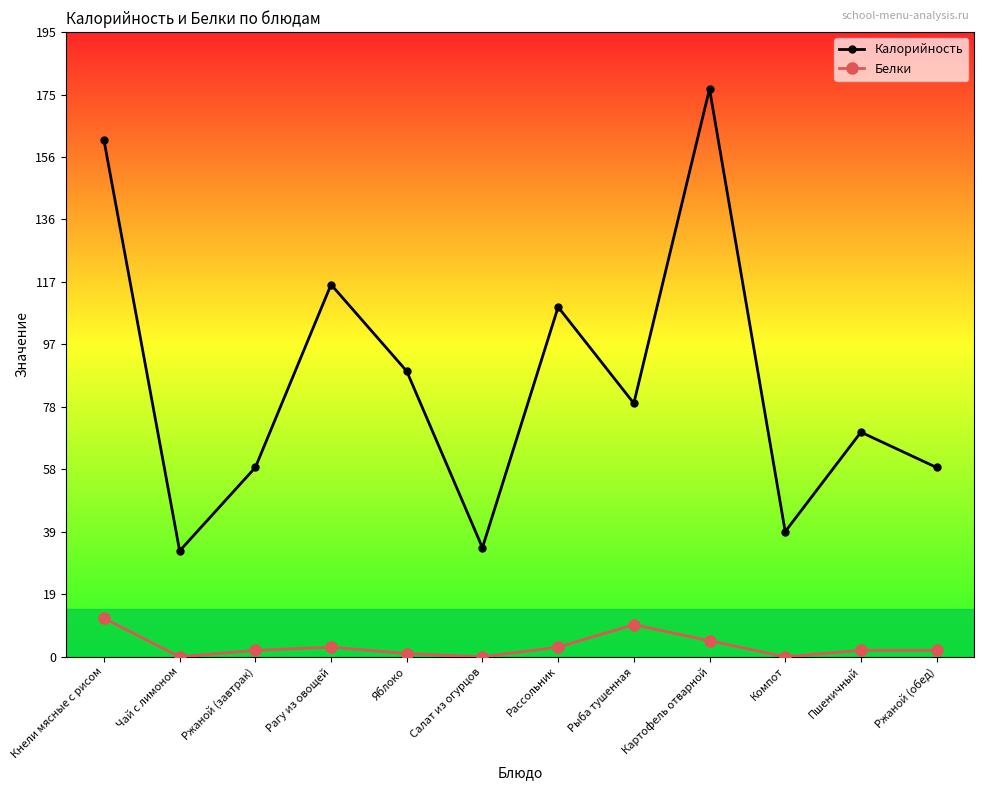

What is the label of the 4th point from the left?

Рагу из овощей